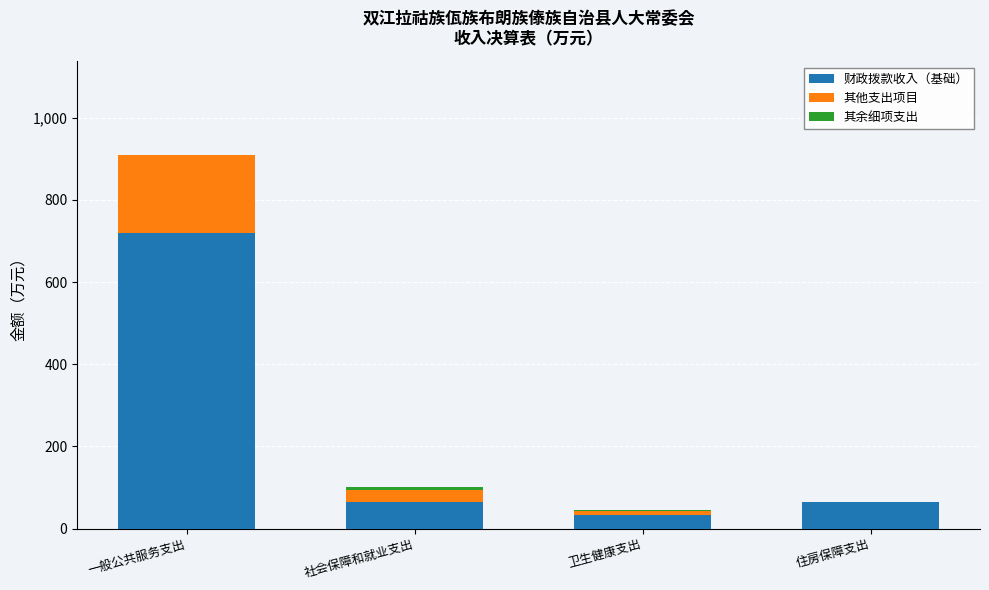

True or false: 财政拨款收入（基础） has a value of 720.5 at 一般公共服务支出.

True